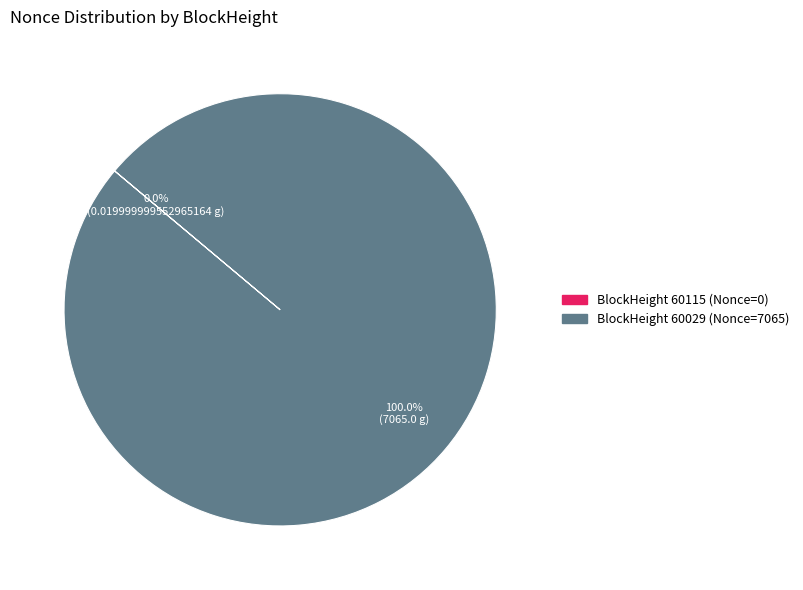

What is the largest slice in the pie chart?

60029